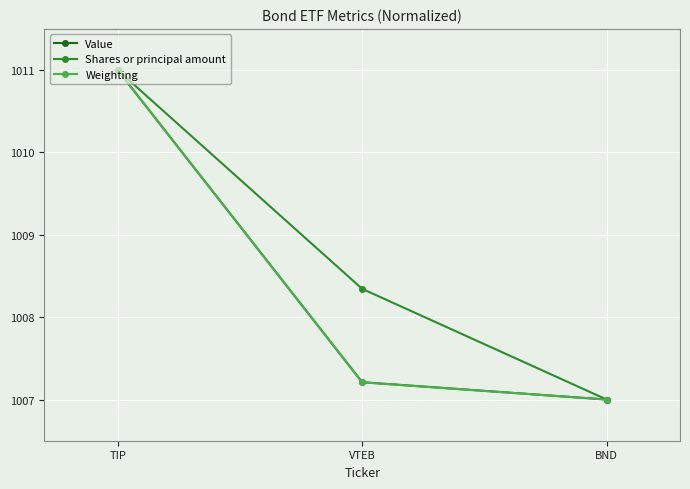

Reading left to right, extract all data points from this chart.

Value: 1011.0	1007.2	1007.0
Shares or principal amount: 1011.0	1008.3	1007.0
Weighting: 1011.0	1007.2	1007.0